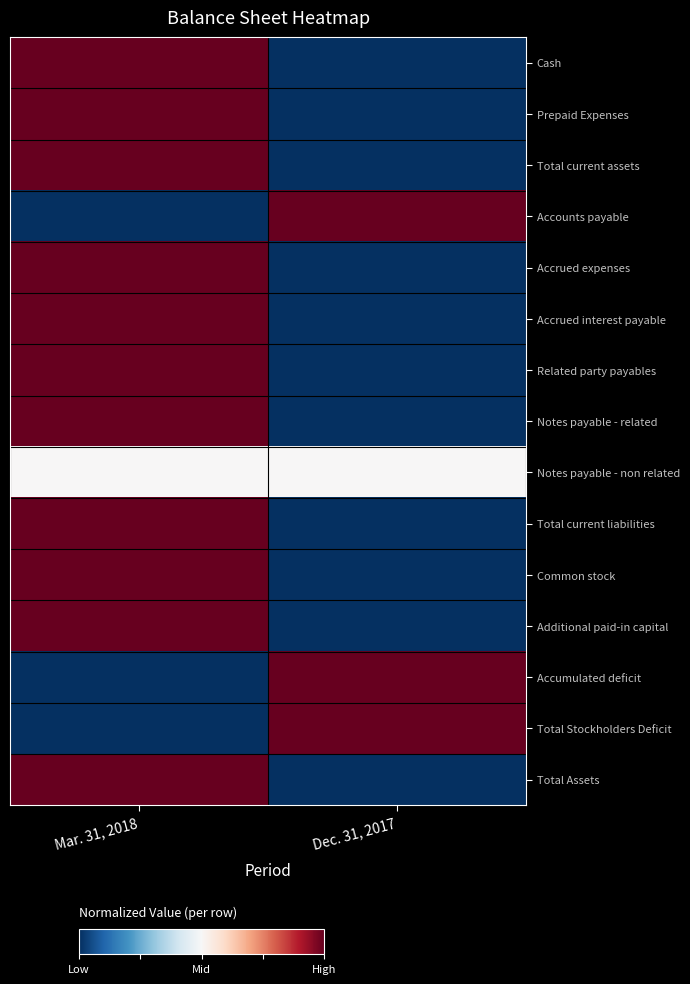

What is the difference between the highest and lowest values at Dec. 31, 2017?

1.0